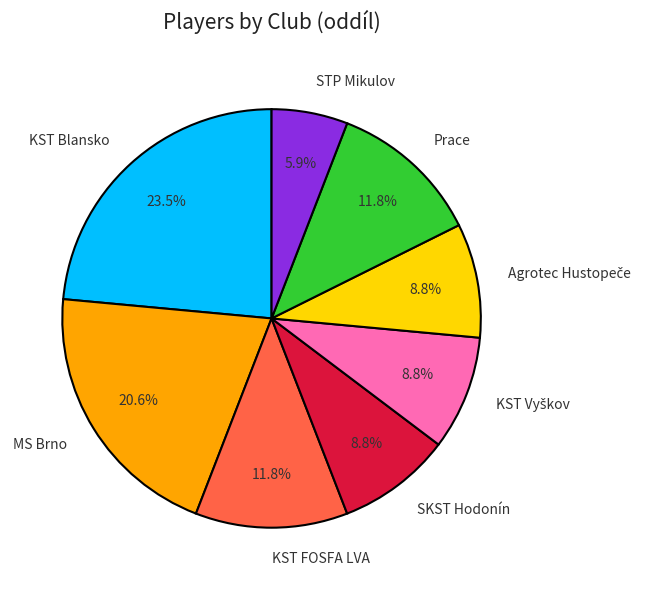

How much of the chart is everything except KST FOSFA LVA?

88.2%